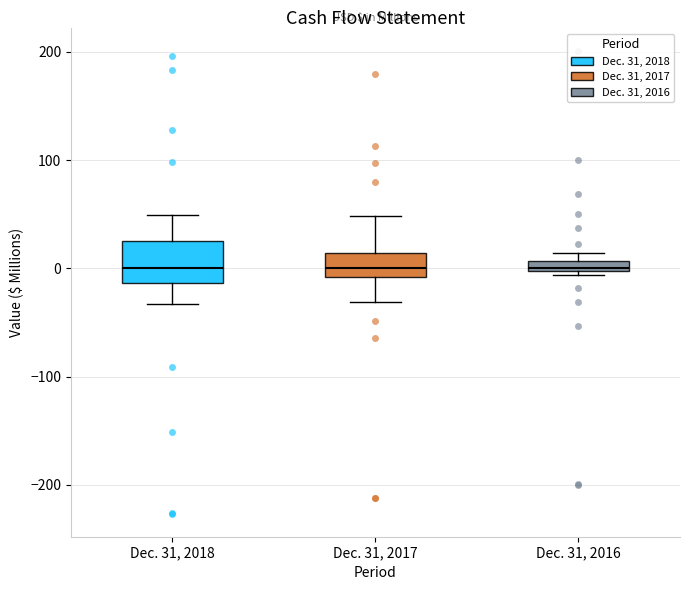

Comparing the boxes themselves (not the whiskers), which one is the tallest?

Dec. 31, 2018